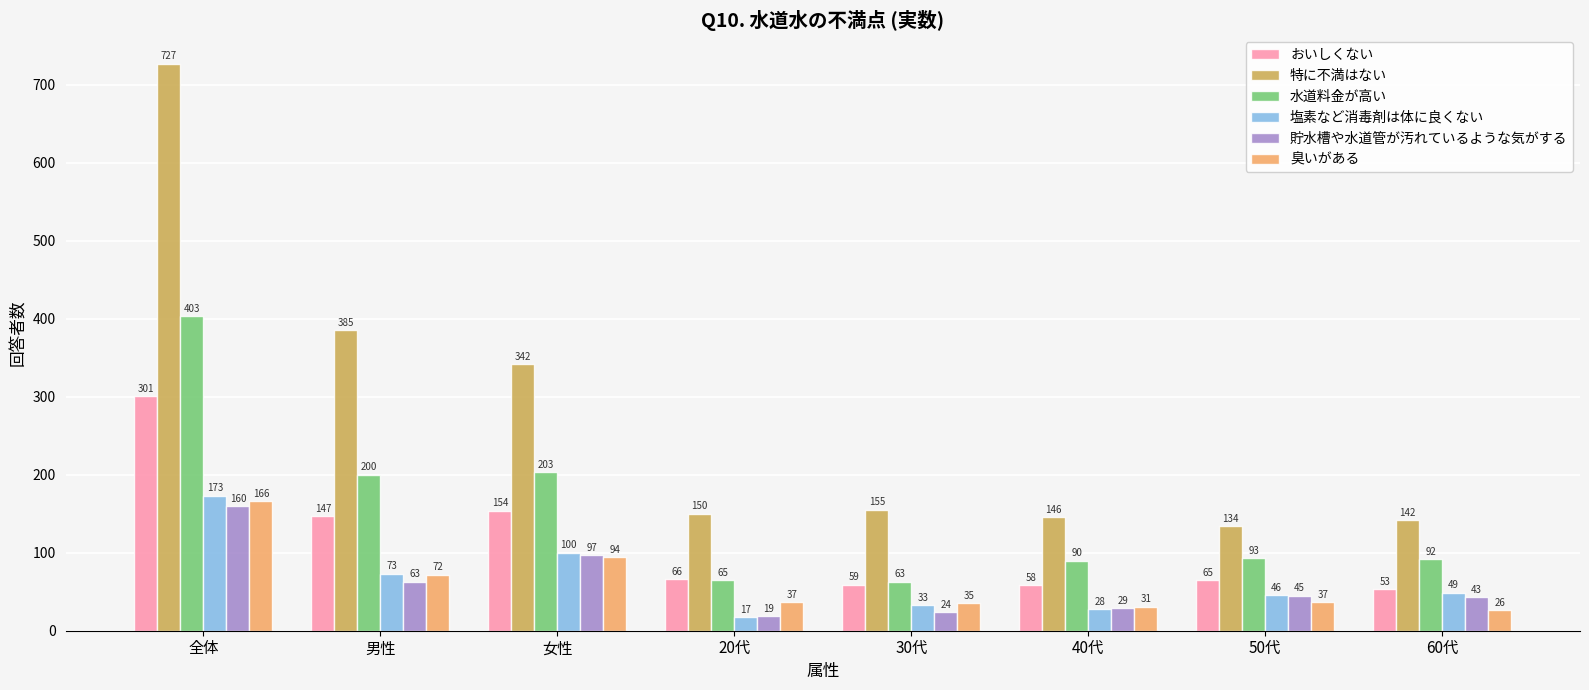

How many values in the 貯水槽や水道管が汚れているような気がする series are below 45?

4